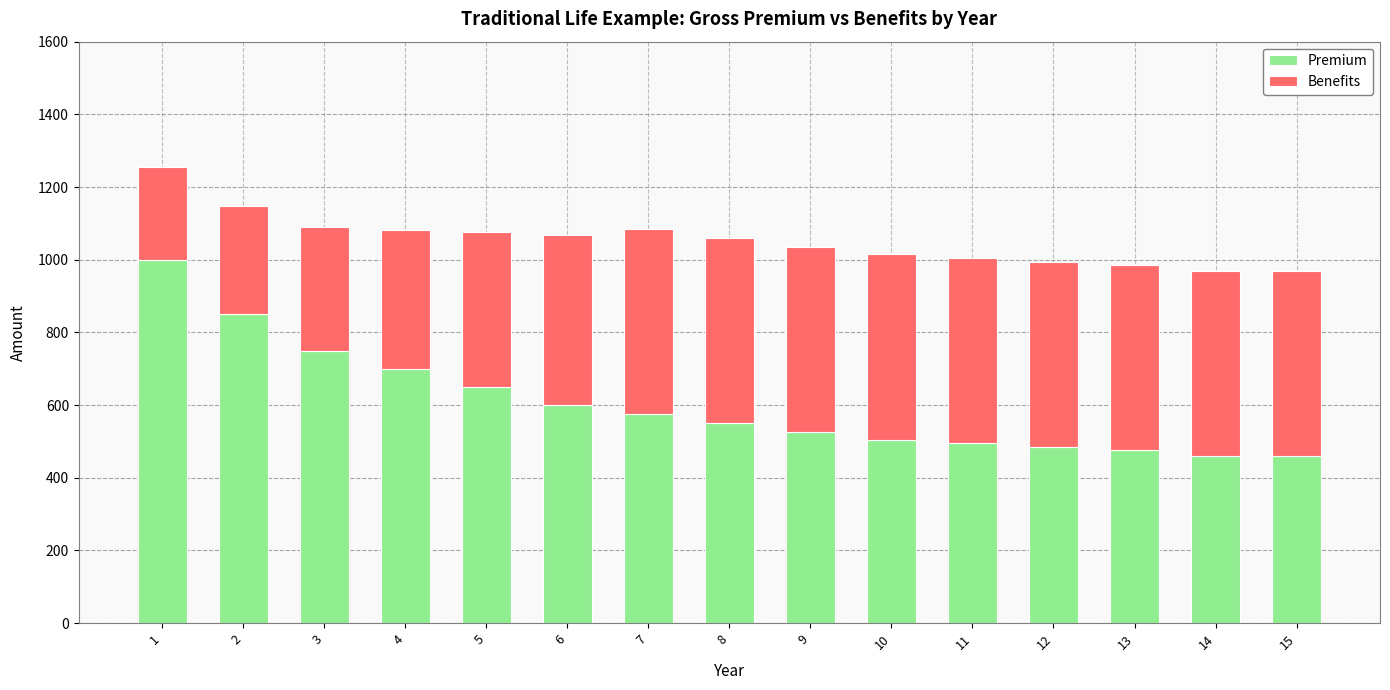

True or false: Premium has a value of 550.0 at 8.

True